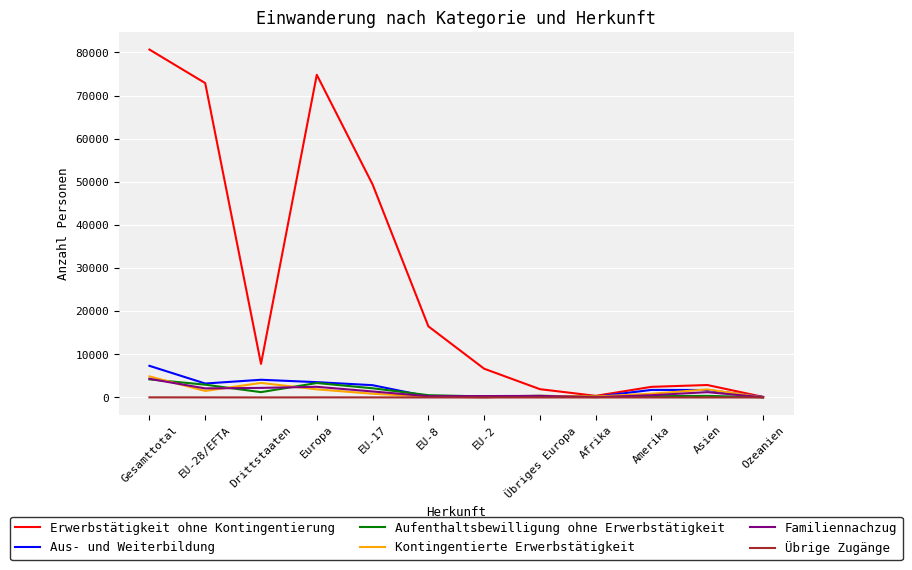

At which category is the sum across all series the highest?

Gesamttotal